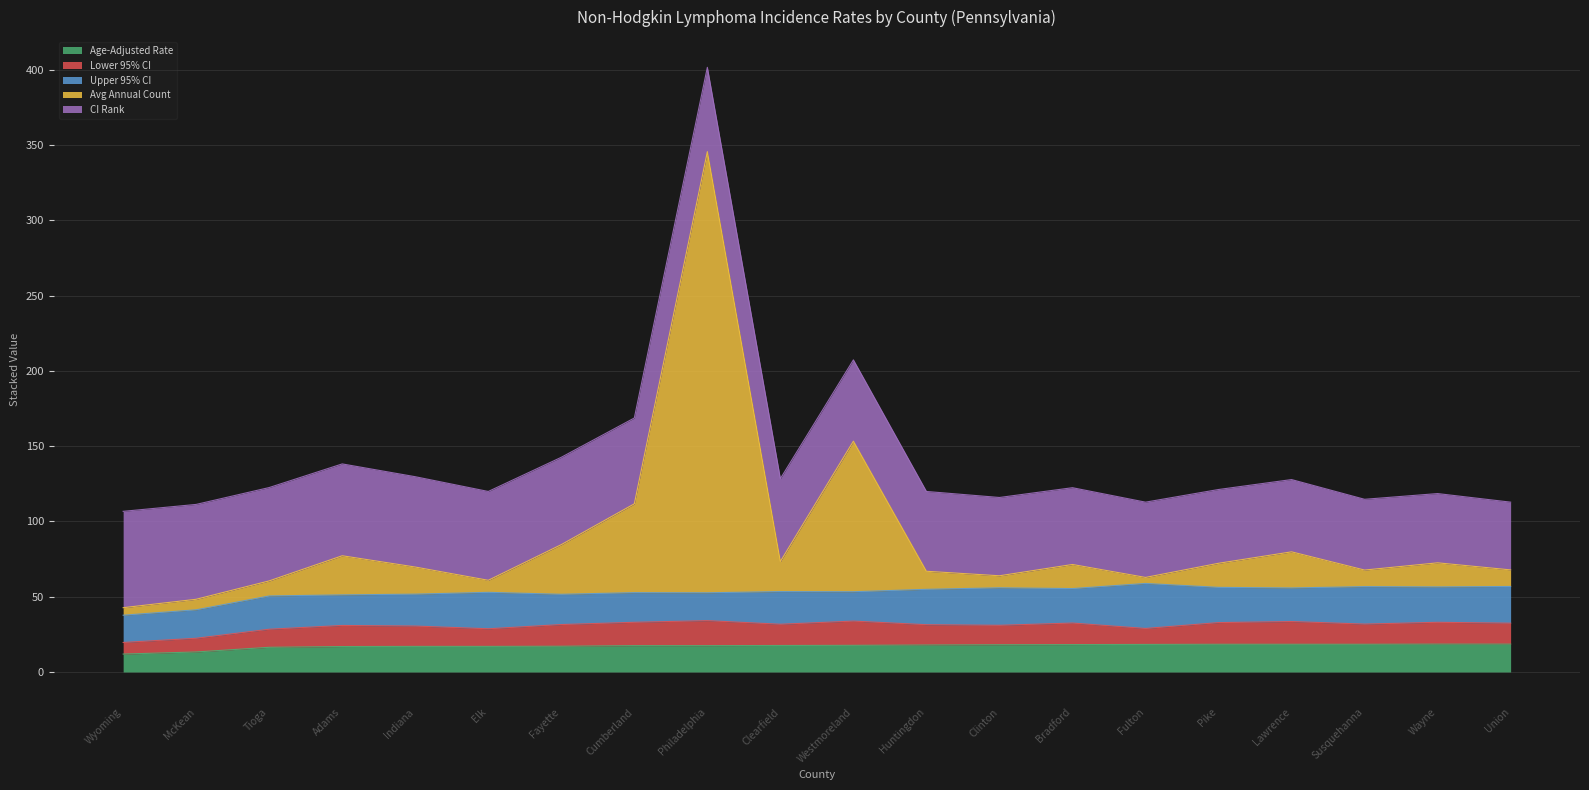

How many values in the Lower 95% CI series exceed 14?

9